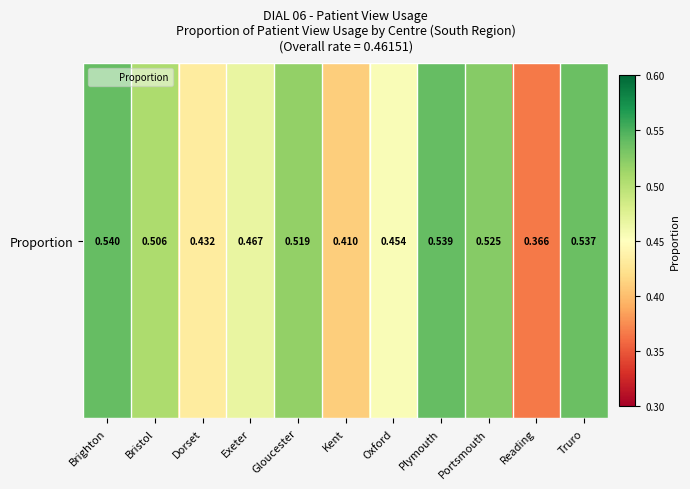

How many values are between 0 and 1?

11